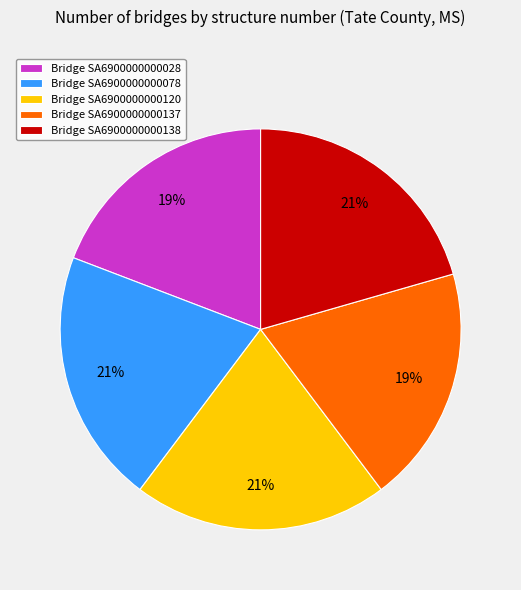

The Bridge SA6900000000028 slice represents 19% of the pie. True or false?

True